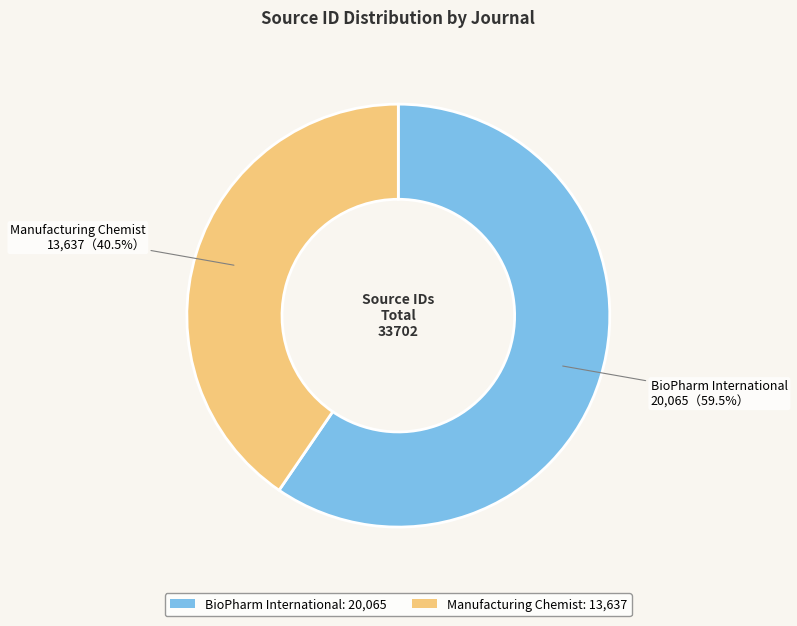

Does Manufacturing Chemist represent more than half of the total?

No